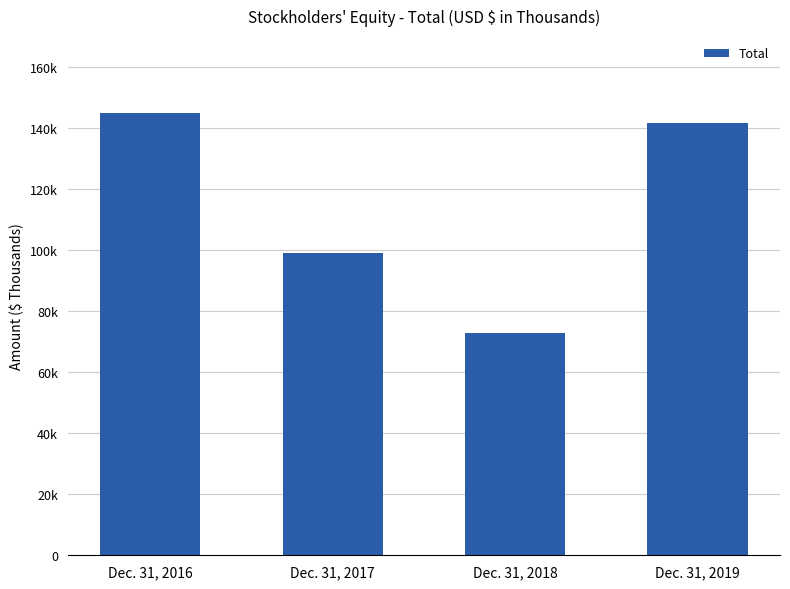

Read the value at Dec. 31, 2017.

98887